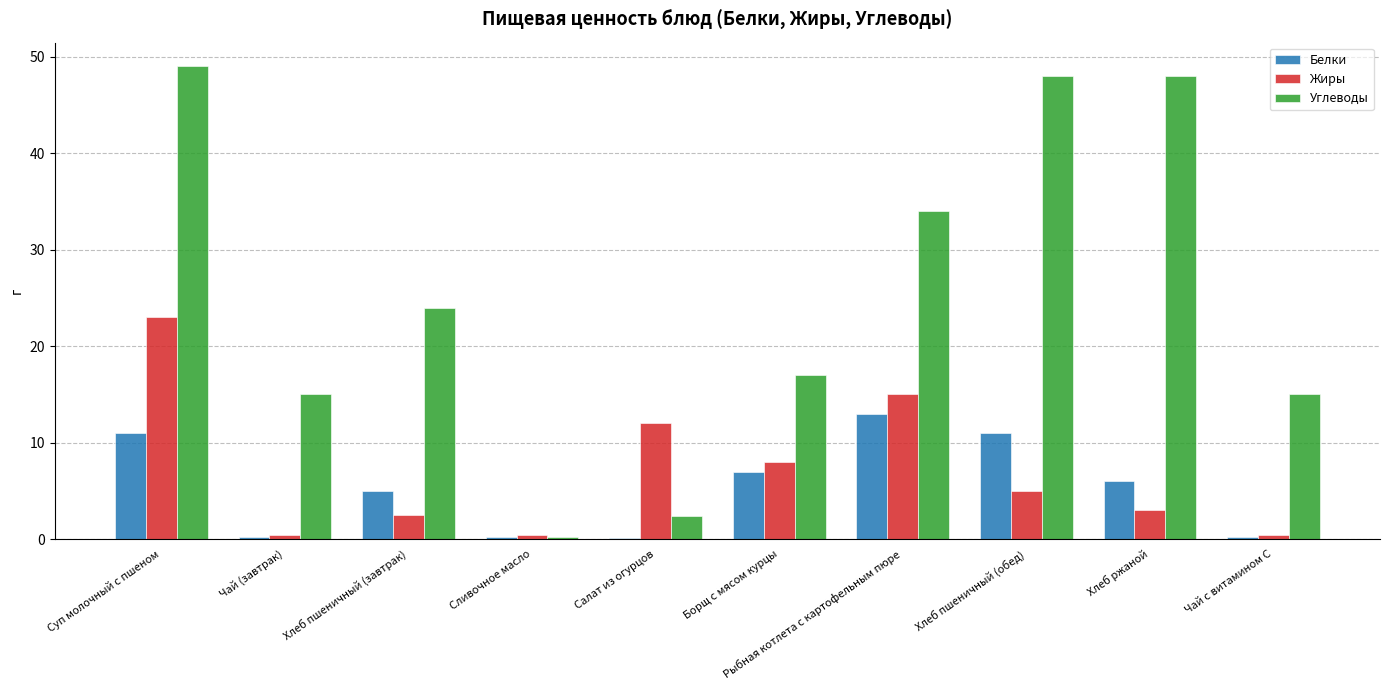

What are all the series names shown in the legend?

Белки, Жиры, Углеводы